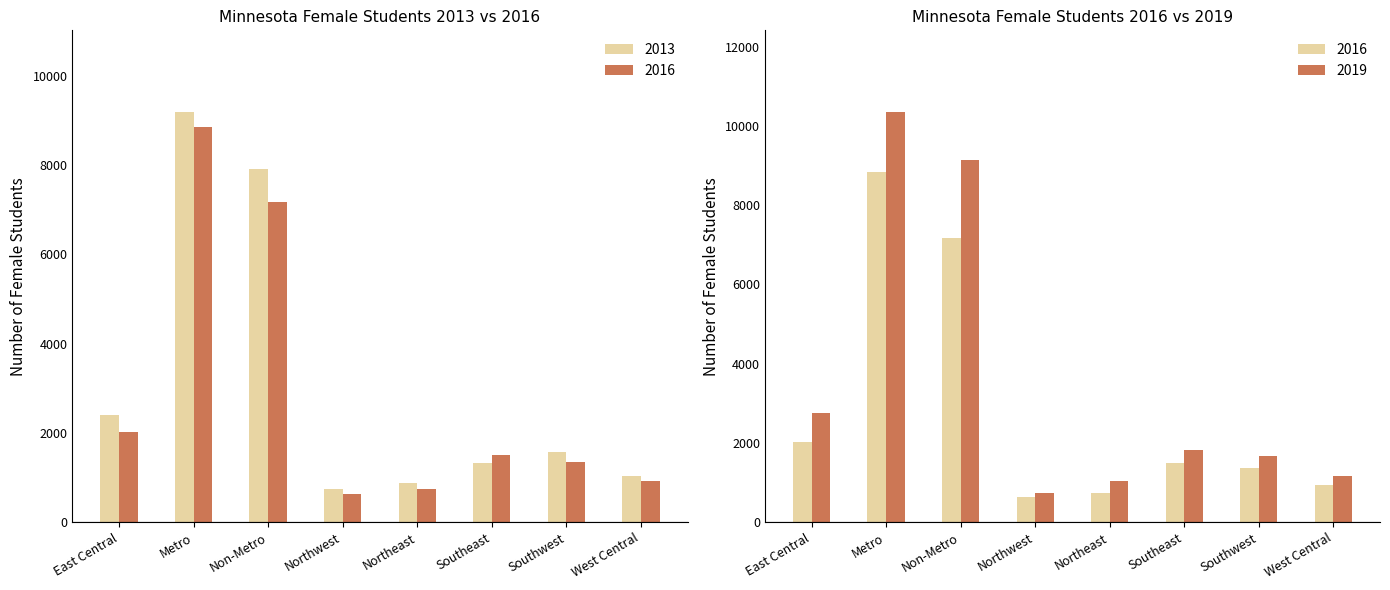

List the labels in order of 2016 value, largest first.

Metro, Non-Metro, East Central, Southeast, Southwest, West Central, Northeast, Northwest